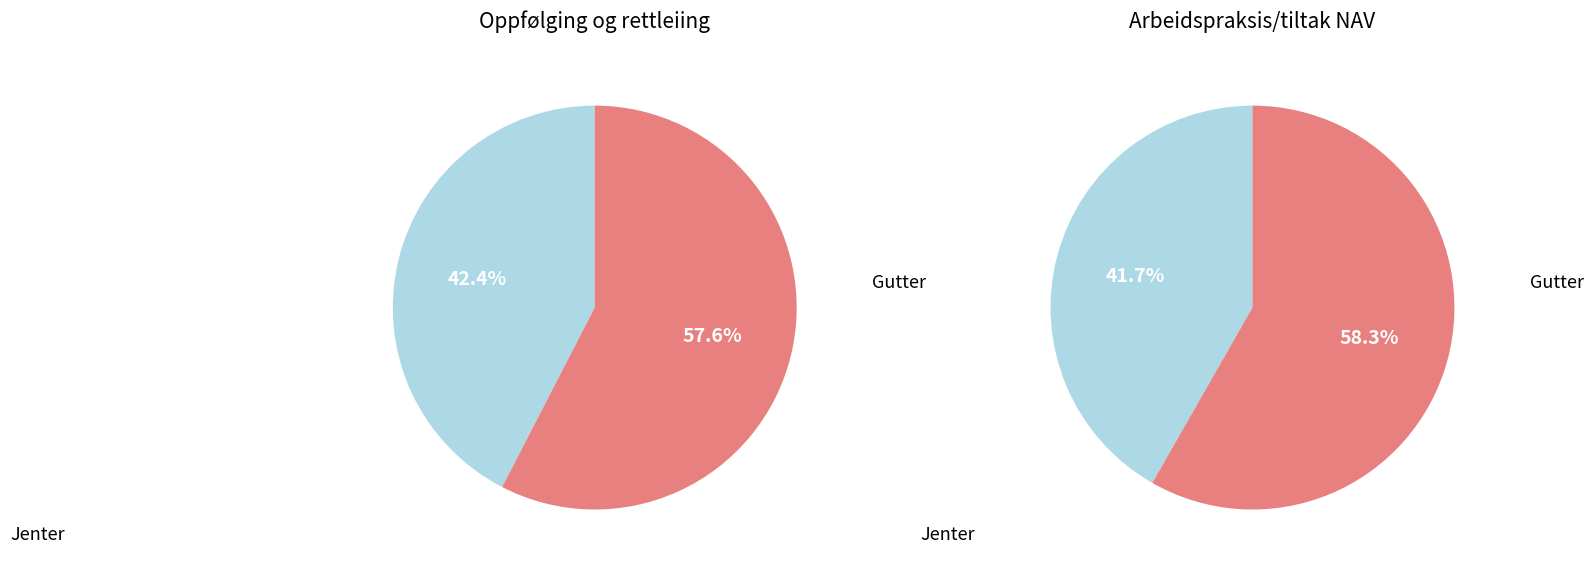

How much of the chart is everything except Gutter?

42.4%